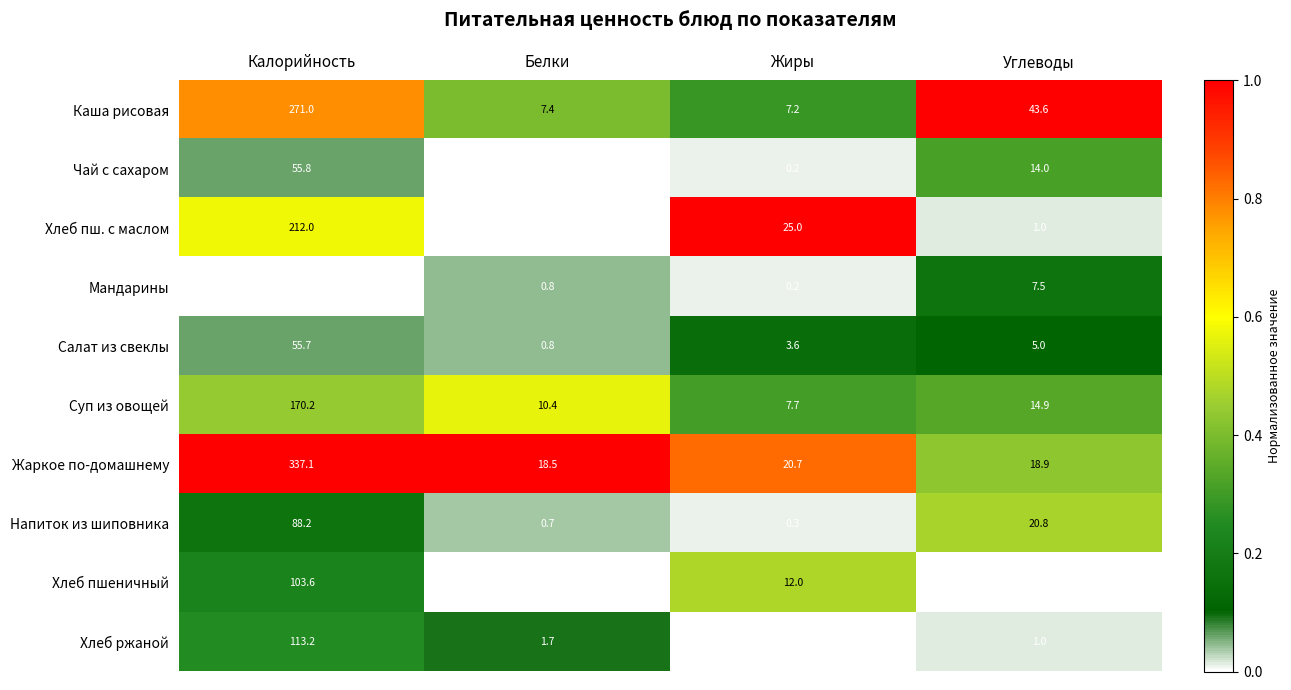

List the series in order of their peak value, highest first.

Жаркое по-домашнему, Каша рисовая, Хлеб пш. с маслом, Суп из овощей, Хлеб ржаной, Хлеб пшеничный, Напиток из шиповника, Чай с сахаром, Салат из свеклы, Мандарины